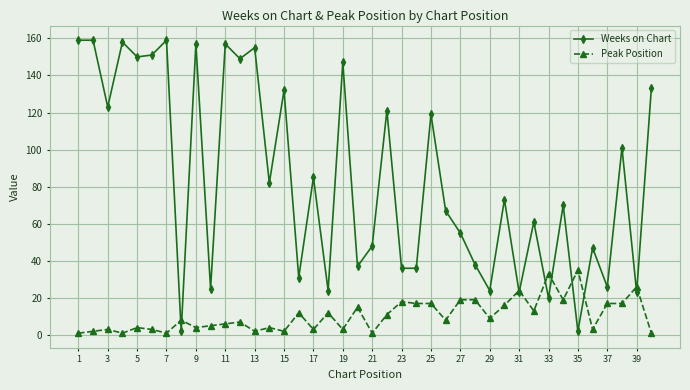

List the series in order of their peak value, highest first.

Weeks on Chart, Peak Position